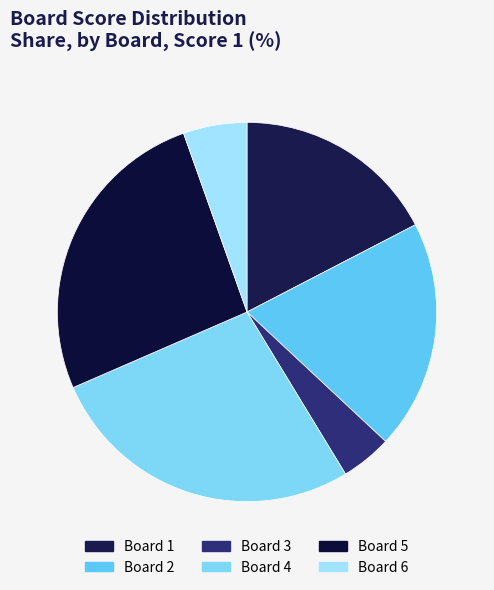

How many segments does this pie chart have?

6